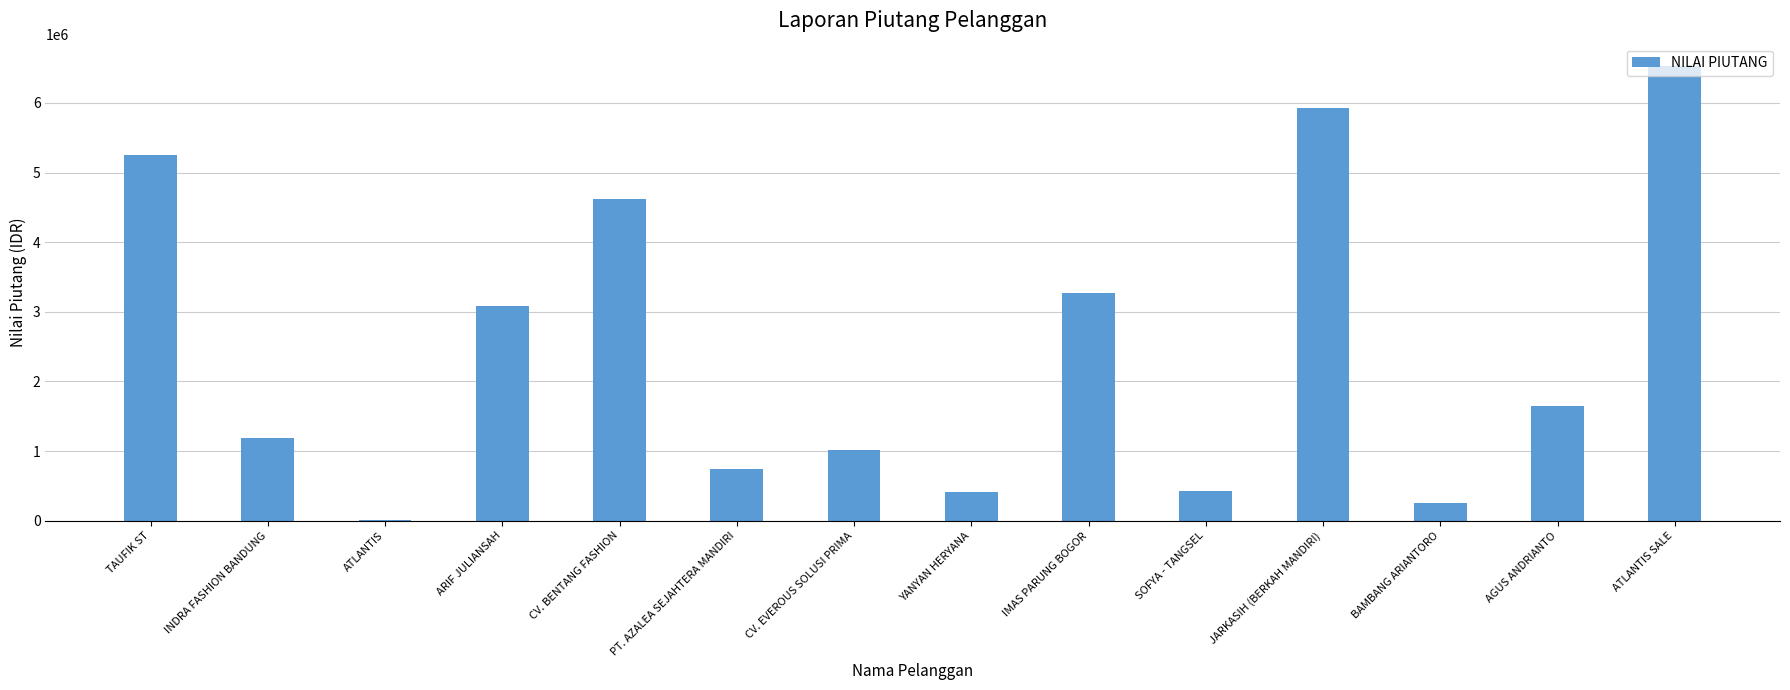

Read the value at ARIF JULIANSAH.

3085339.0